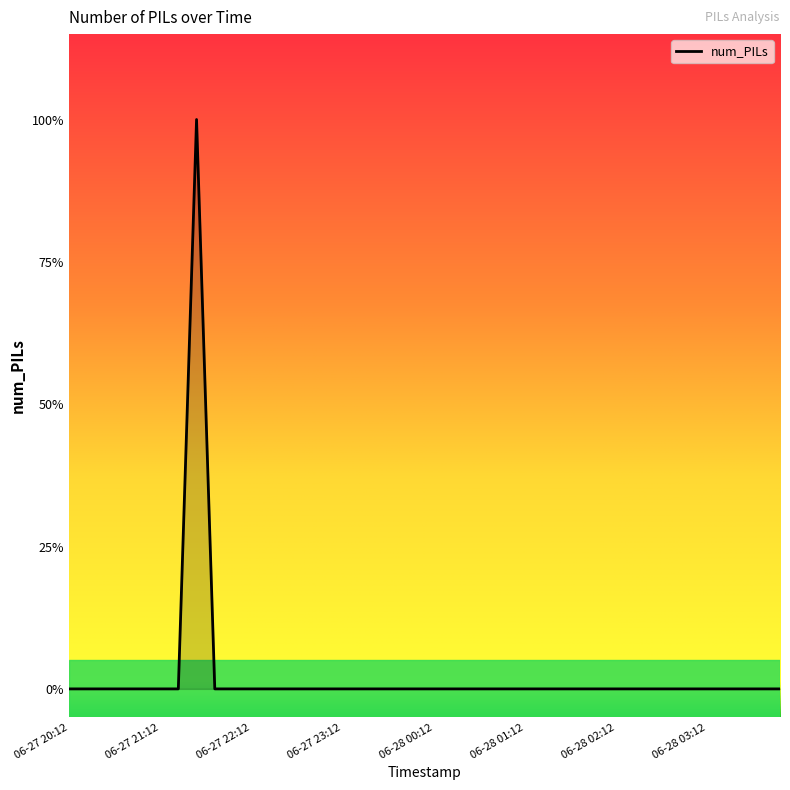

Is this an area chart (filled region under the line)?

Yes